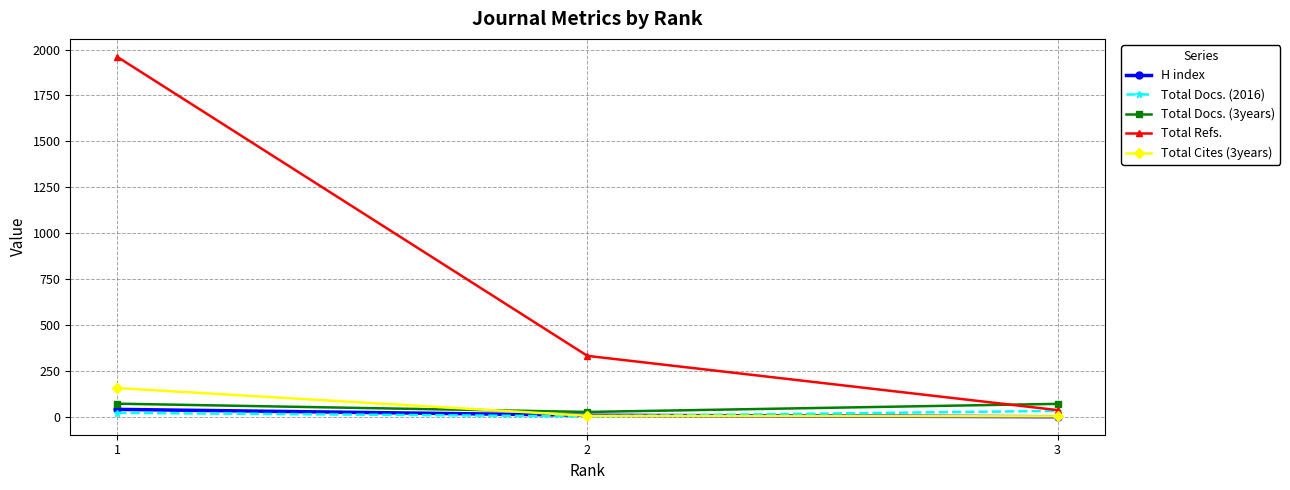

Is this an area chart (filled region under the line)?

No